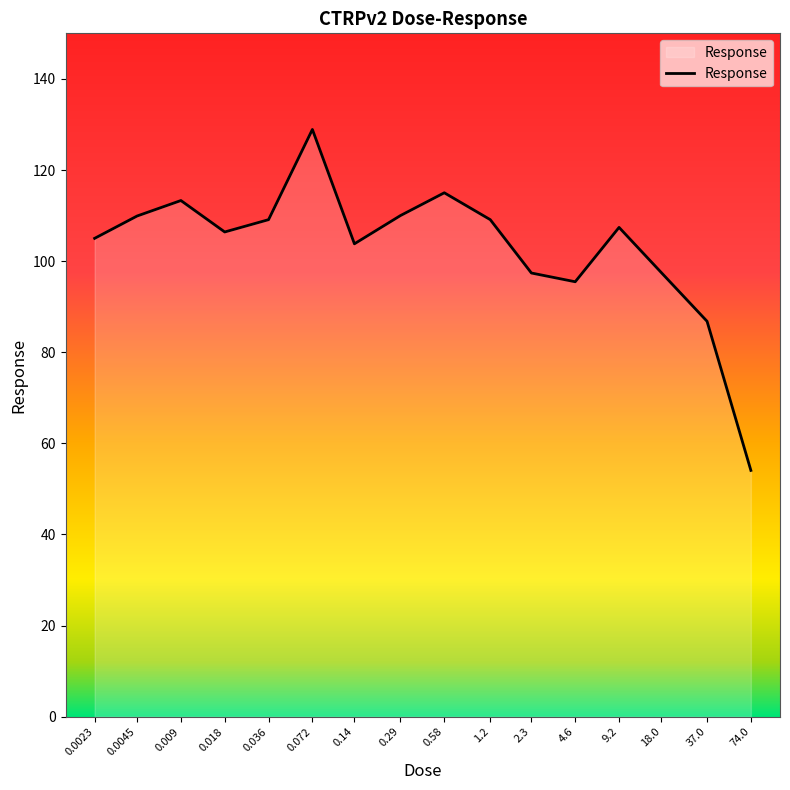

True or false: the data shows 97.4 at 18.0.

True